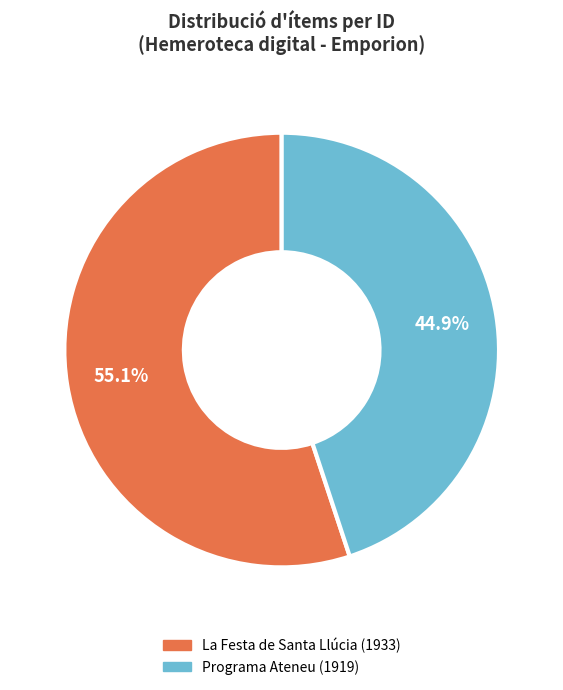

How many slices are in this pie chart?

2